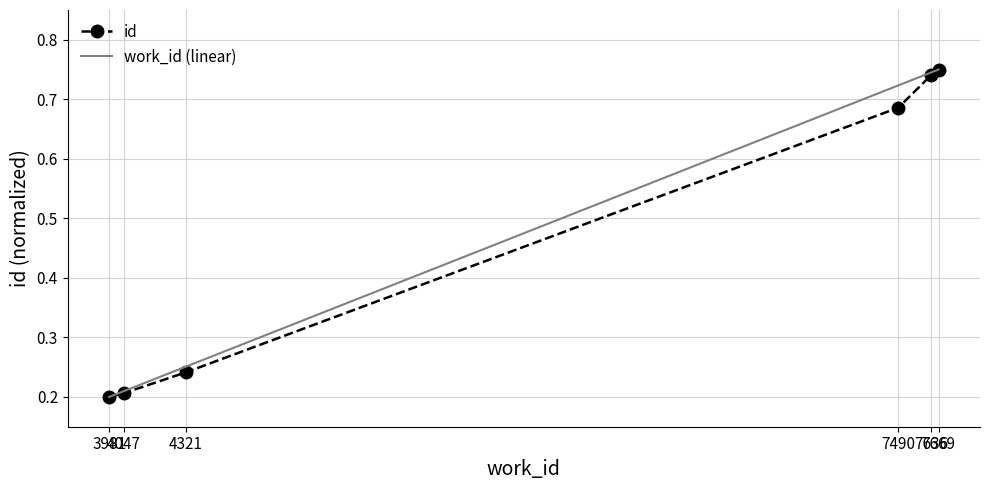

Between 4047 and 7636, which series saw the biggest shift?

work_id (linear)